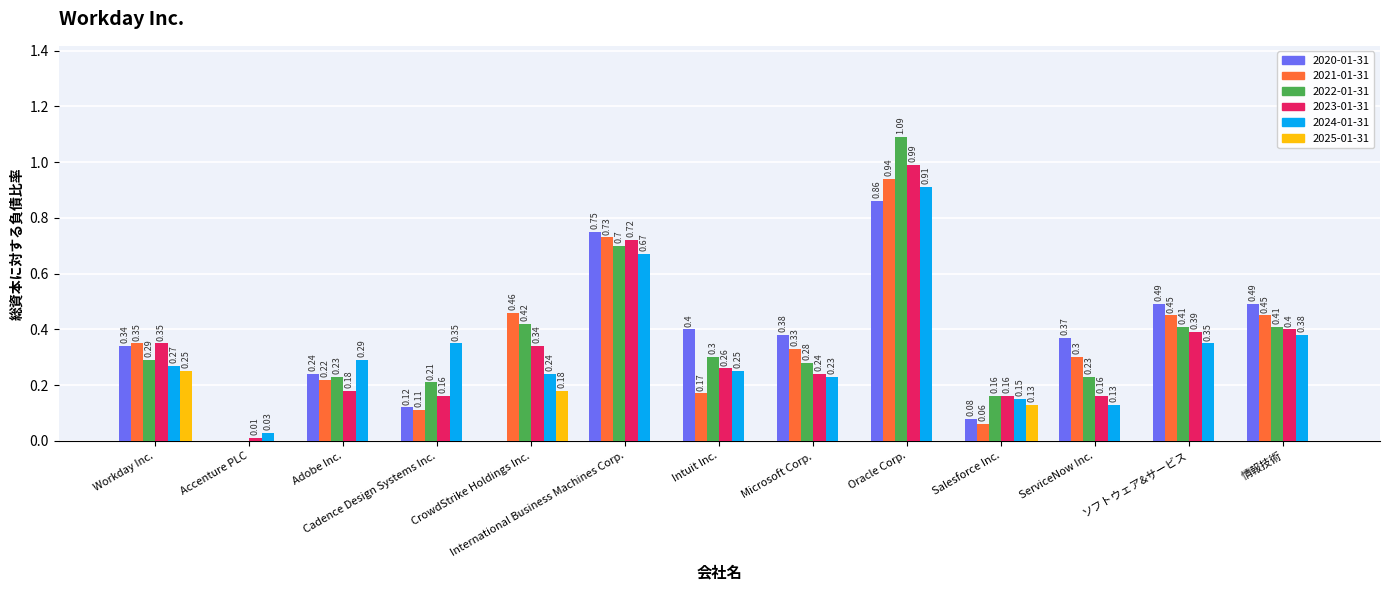

The 2020-01-31 series shows 0.6 at Workday Inc.. True or false?

False